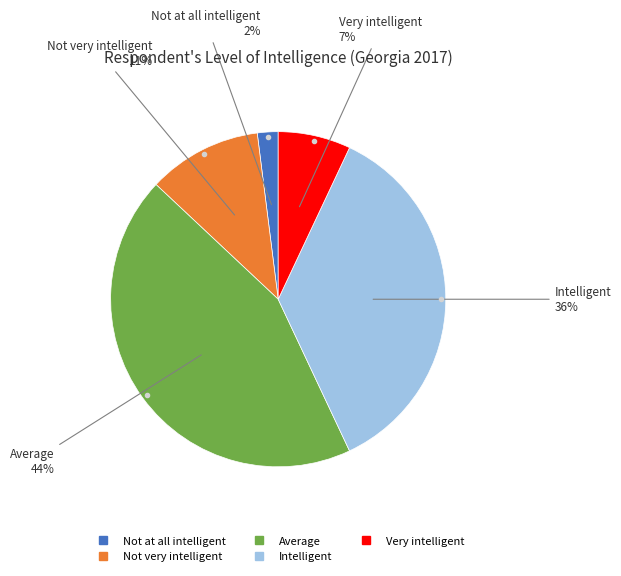

Does Average represent more than half of the total?

No